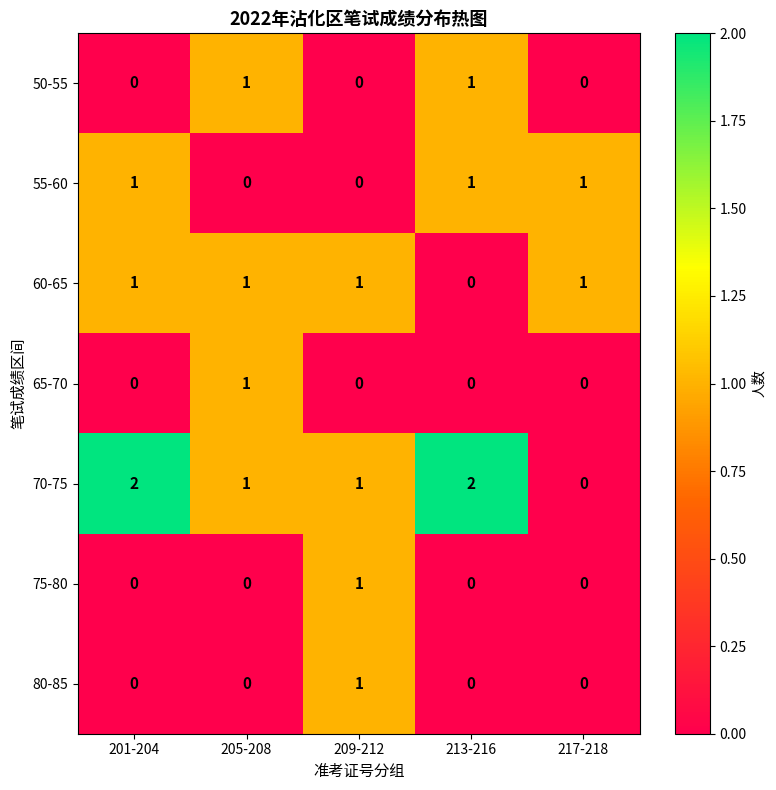

How many values in the 50-55 series exceed 0?

2